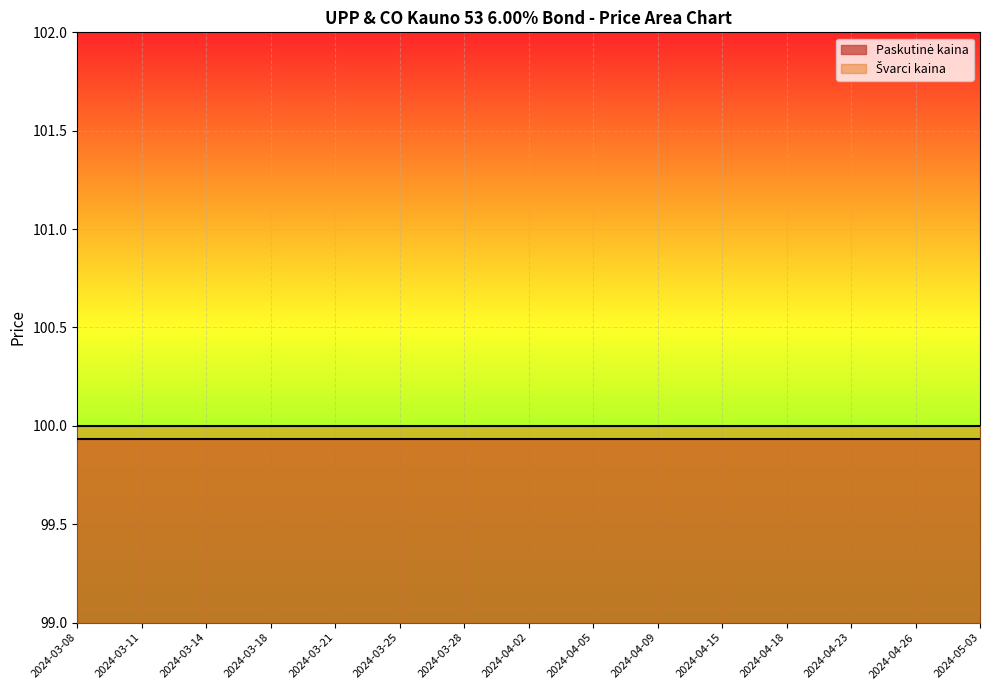

List the series in order of their peak value, lowest first.

Paskutinė kaina, Švarci kaina